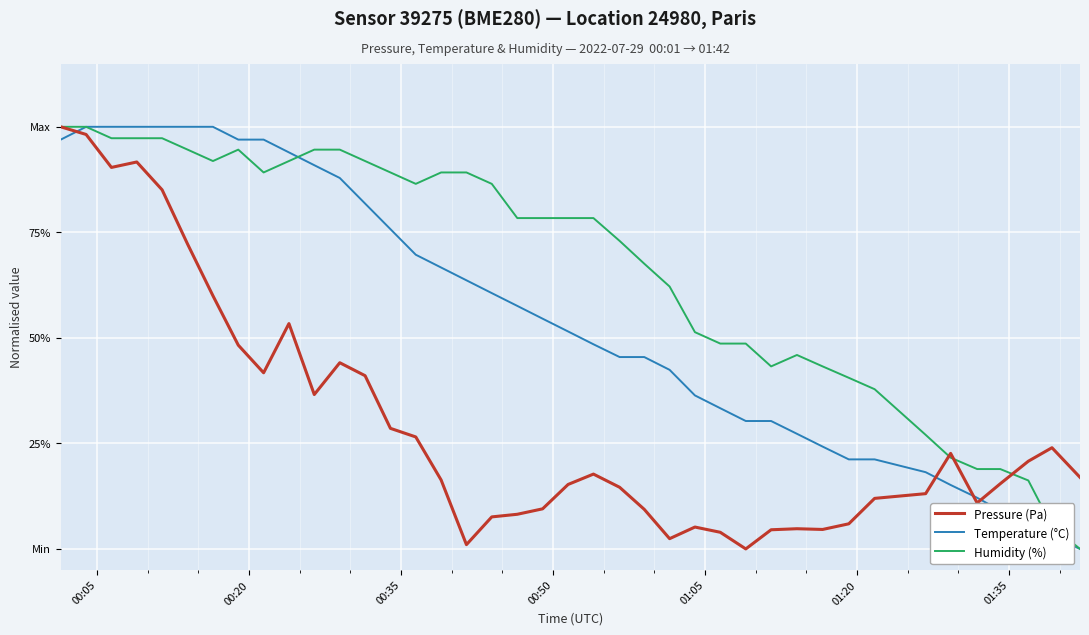

What is the difference between the second highest and minimum values in the Humidity (%) series?

1.0